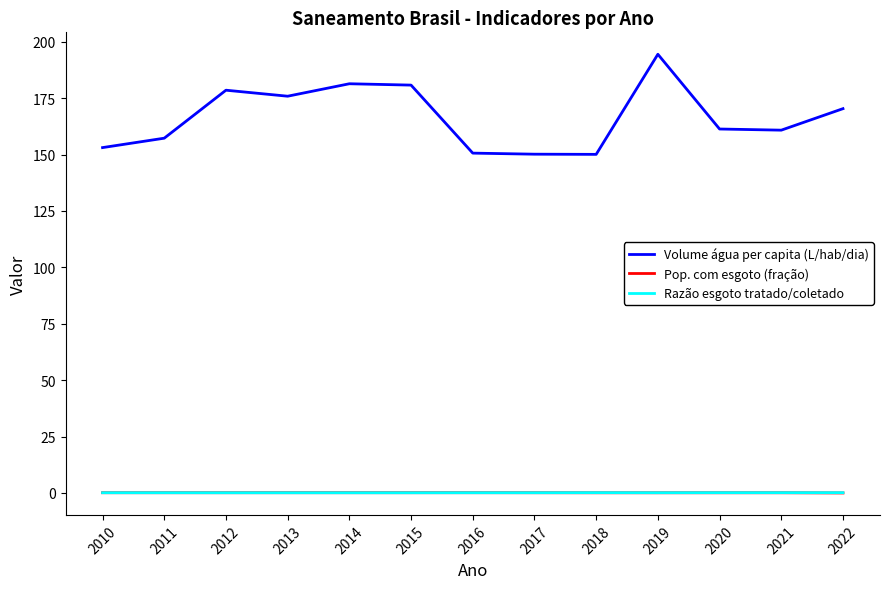

What is the sum of all Volume água per capita (L/hab/dia) values?

2164.8